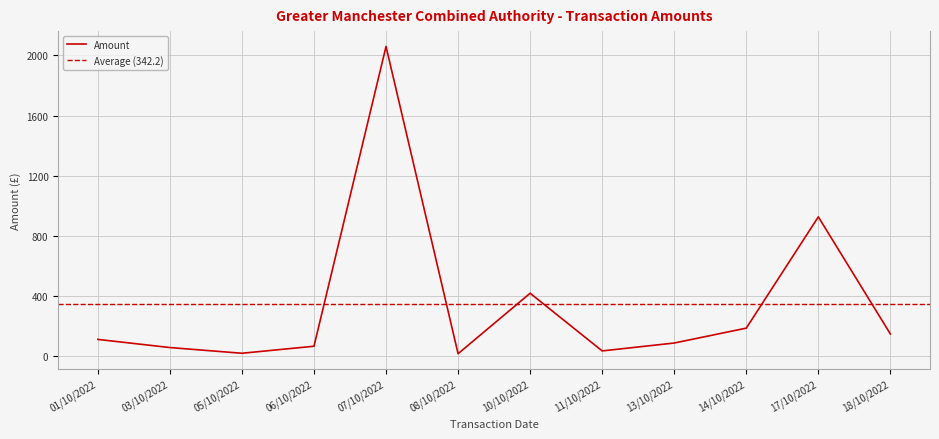

Is it true that Amount equals 2060.0 at 07/10/2022?

True